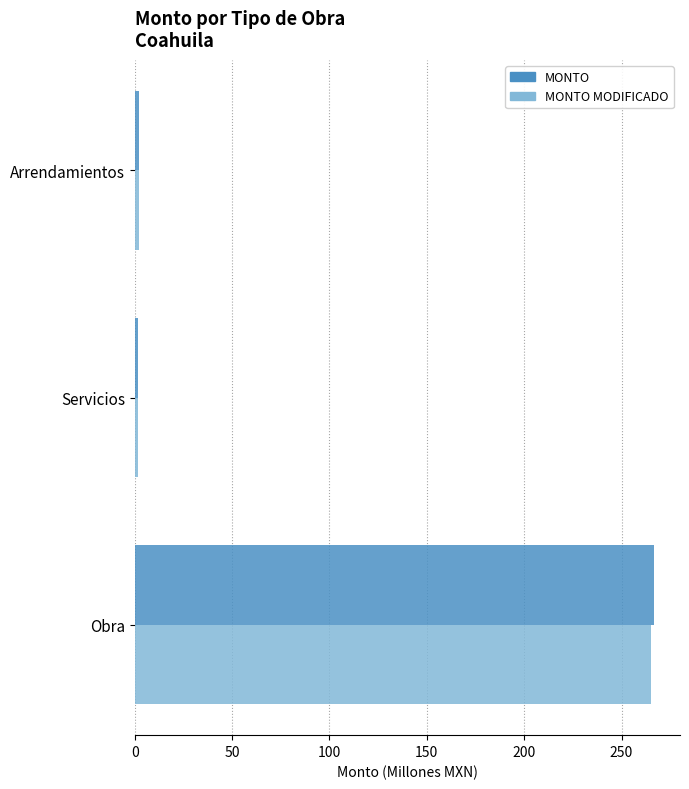

What is the difference between the maximum and minimum values in the MONTO series?

264.9